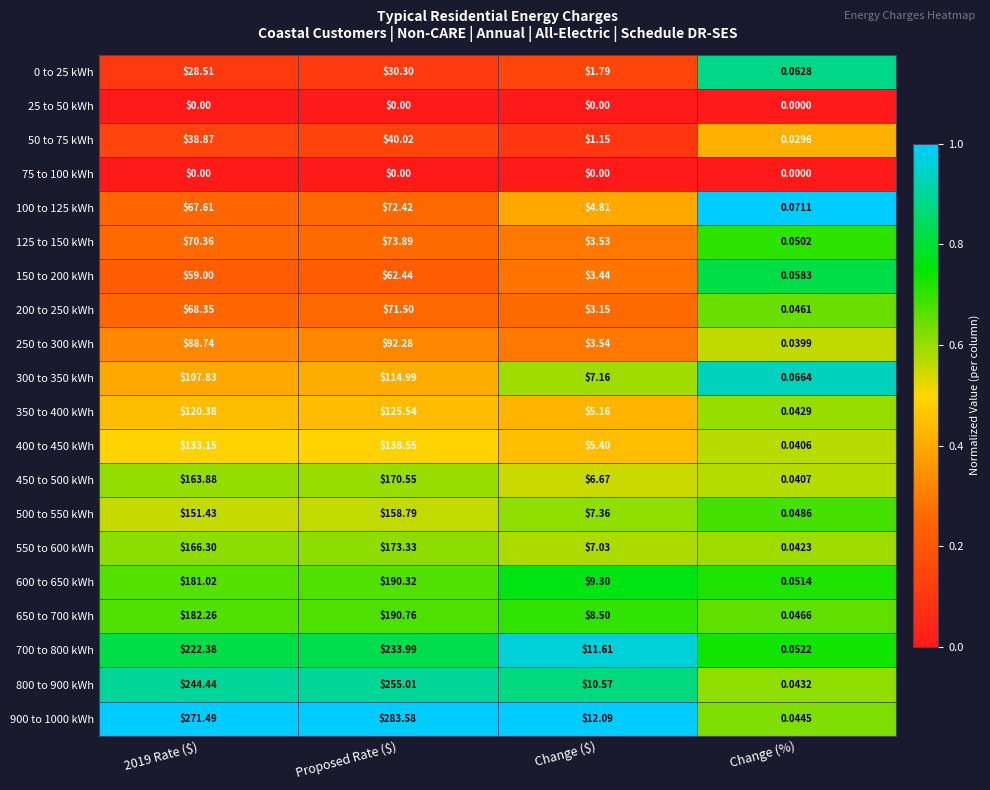

How many distinct data groups are displayed?

20